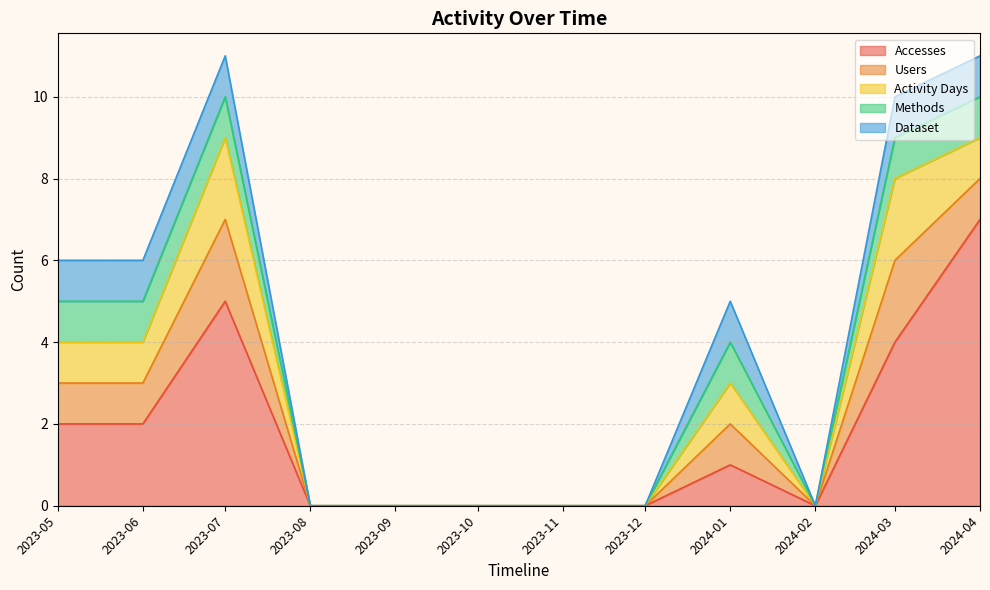

At which category does Activity Days reach its first local peak?

2023-07-01